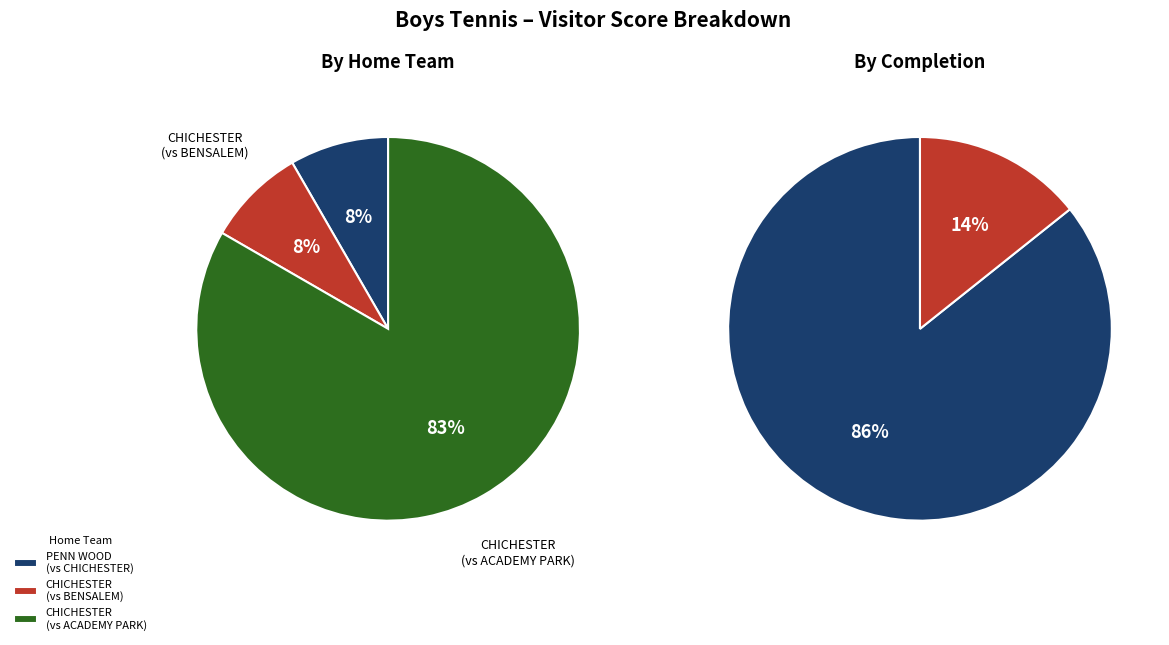

How many segments does this pie chart have?

3